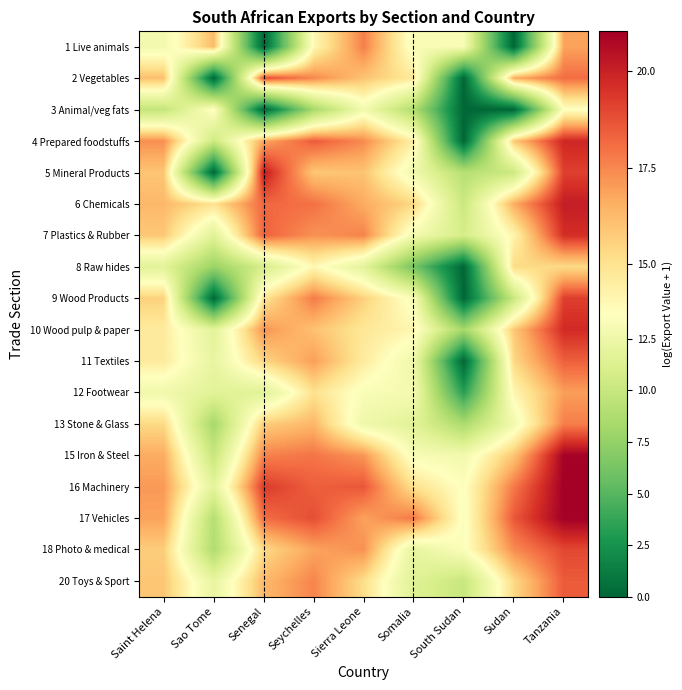

At how many categories does at least one series exceed 4?

9